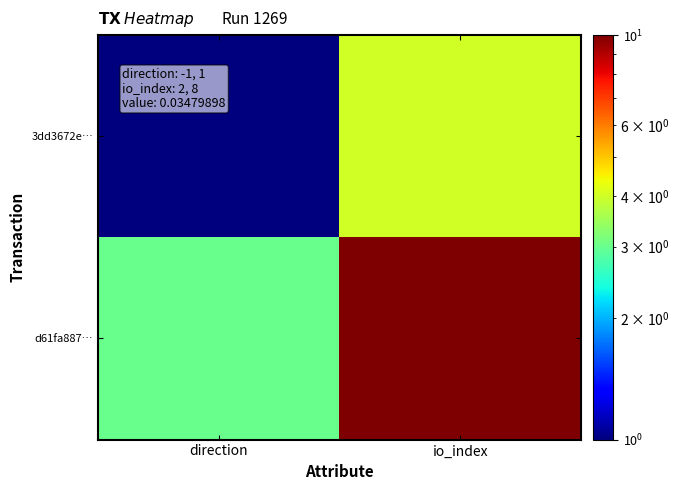

Reading left to right, extract all data points from this chart.

3dd3672e…: direction=1	io_index=4
d61fa887…: direction=3	io_index=10